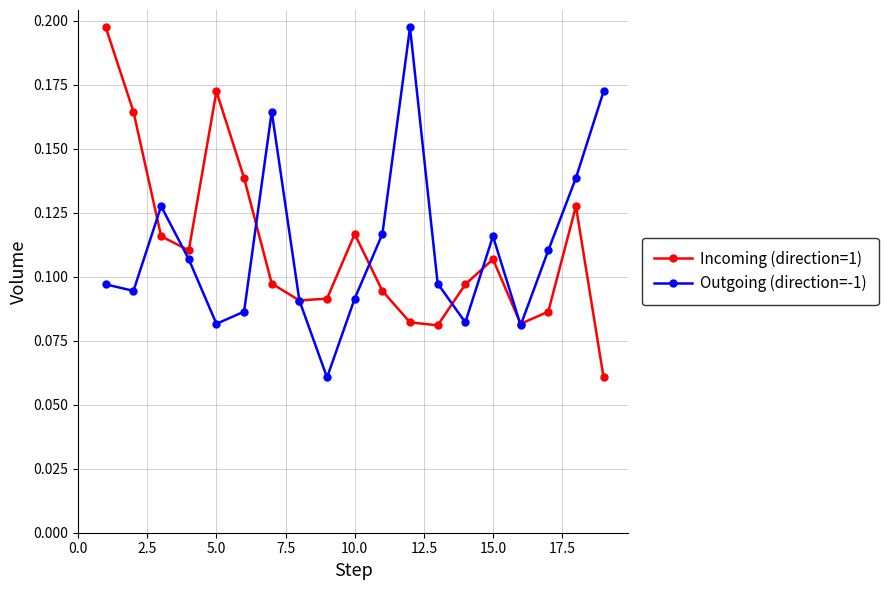

At how many categories does at least one series exceed 0?

19